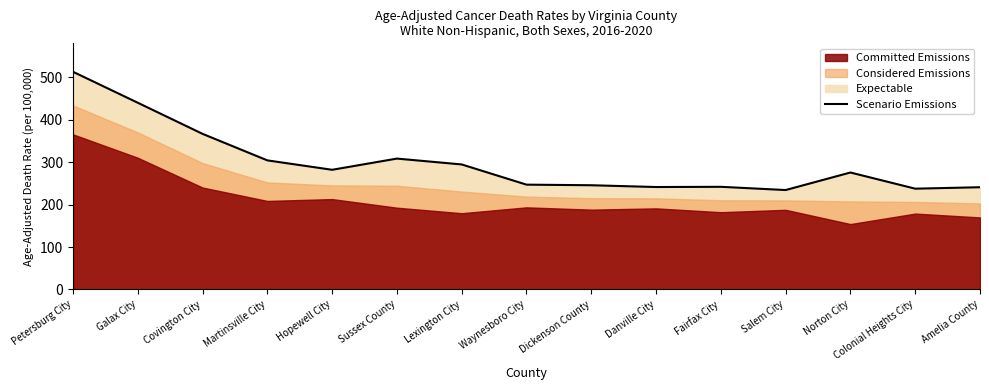

Between Colonial Heights City and Petersburg City, which is larger?

Petersburg City